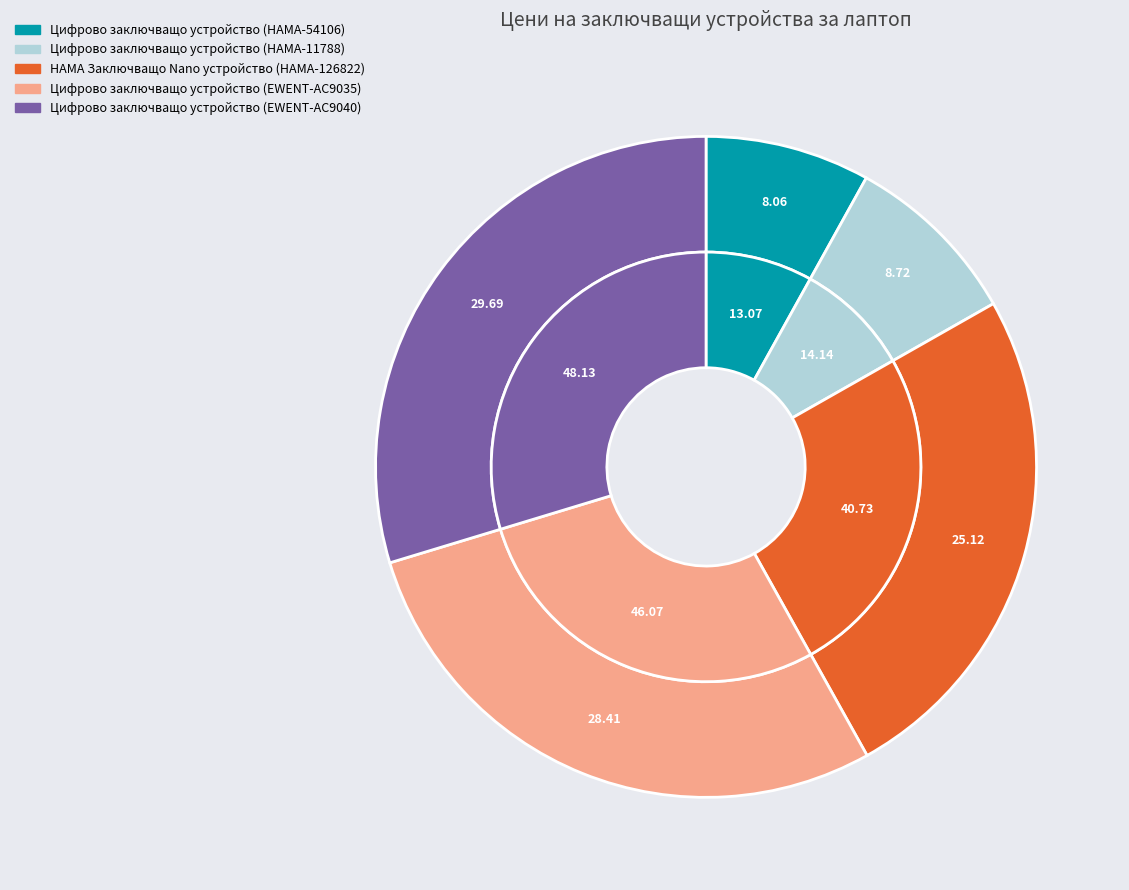

Rank the categories by value from lowest to highest.

HAMA-54106, HAMA-11788, HAMA-126822, EWENT-ACT-LOCK-AC9035, EWENT-ACT-LOCK-AC9040